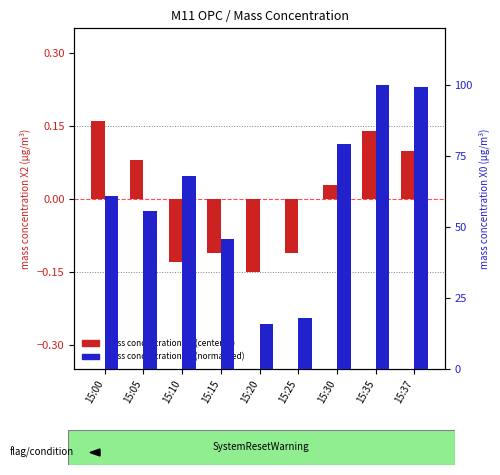

What are all the series names shown in the legend?

mass concentration X2 (centered), mass concentration X0 (normalized)